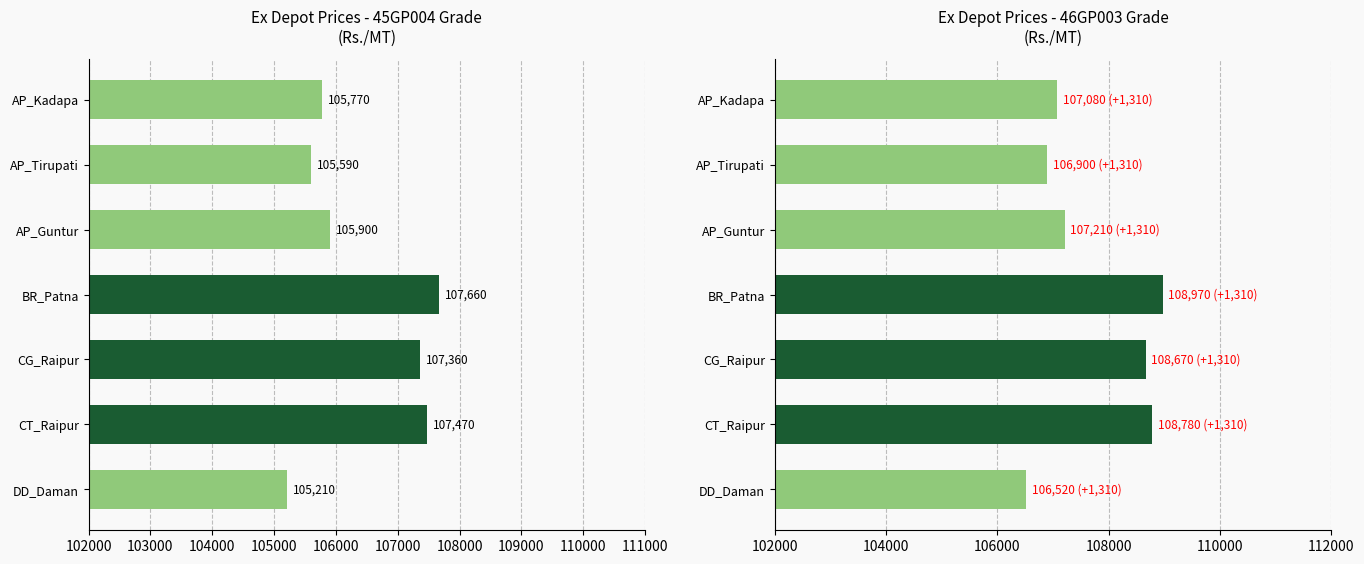

How many data points does each series have?

7